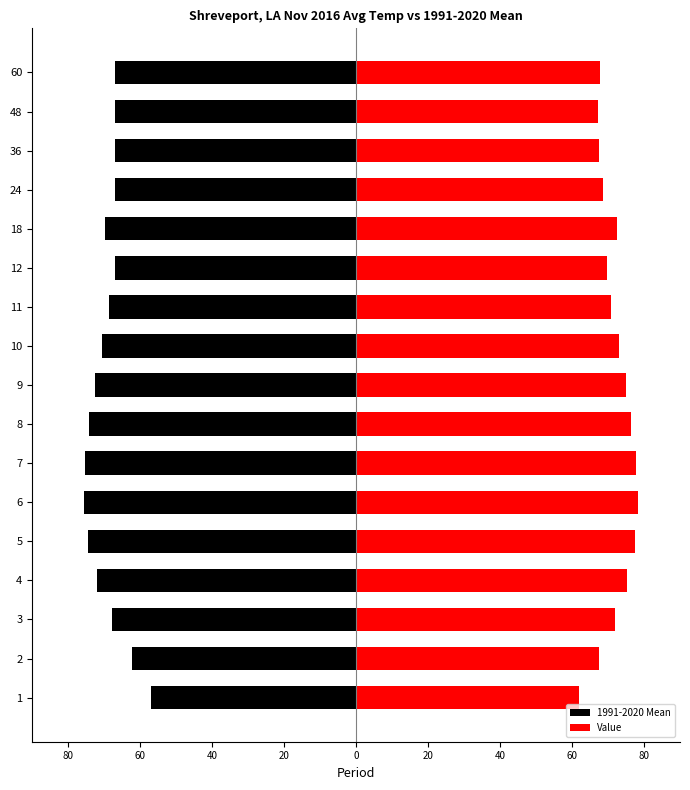

Rank the series by their average value, from highest to lowest.

Value, 1991-2020 Mean